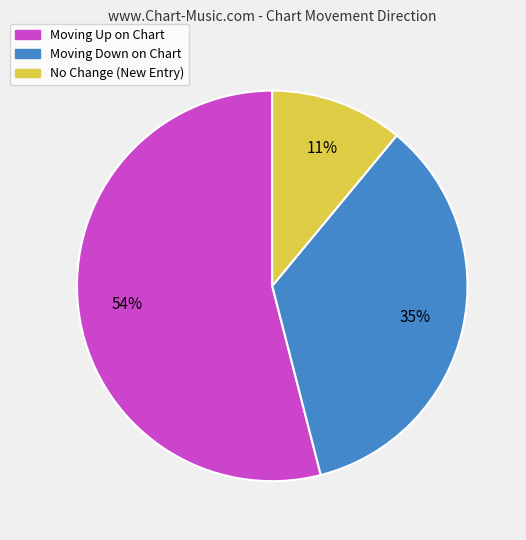

How many slices are in this pie chart?

3